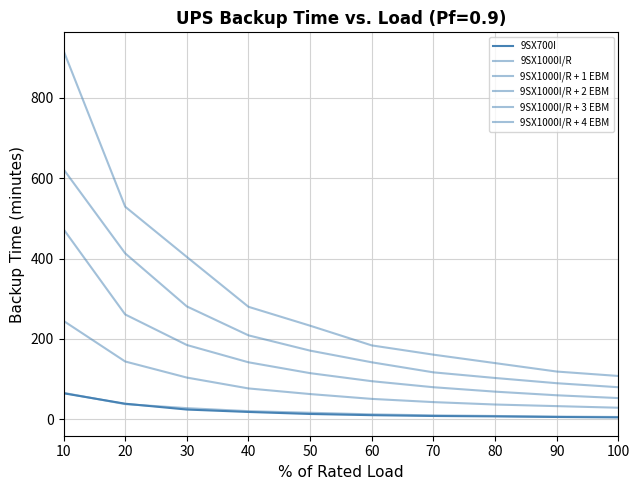

Is it true that 9SX1000I/R + 1 EBM equals 322.6 at 10?

False